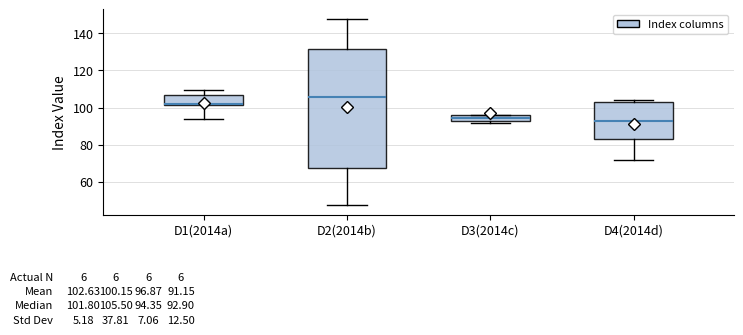

Comparing the boxes themselves (not the whiskers), which one is the tallest?

D2(2014b)